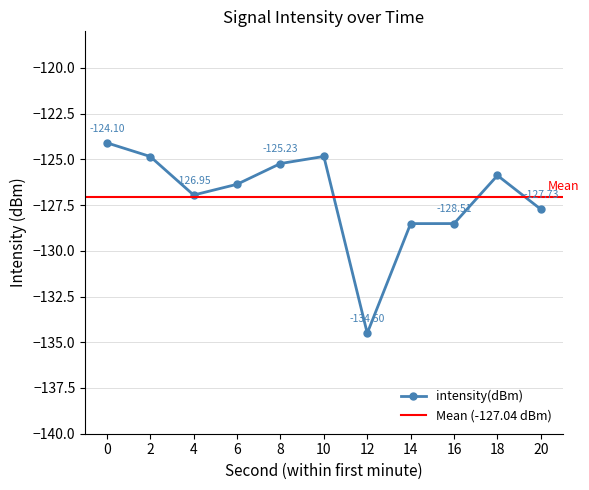

What is the value of the 5th point from the left?

-125.2